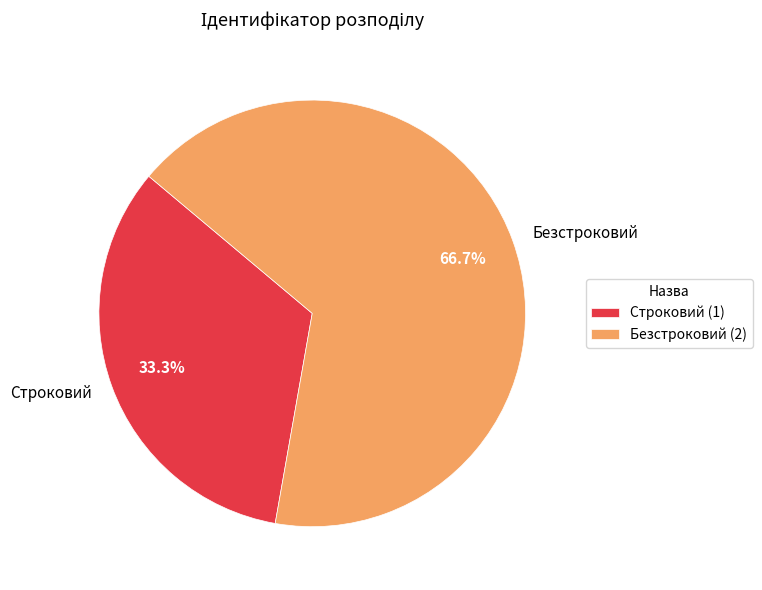

Is the sum of Безстроковий and Строковий greater than half?

Yes